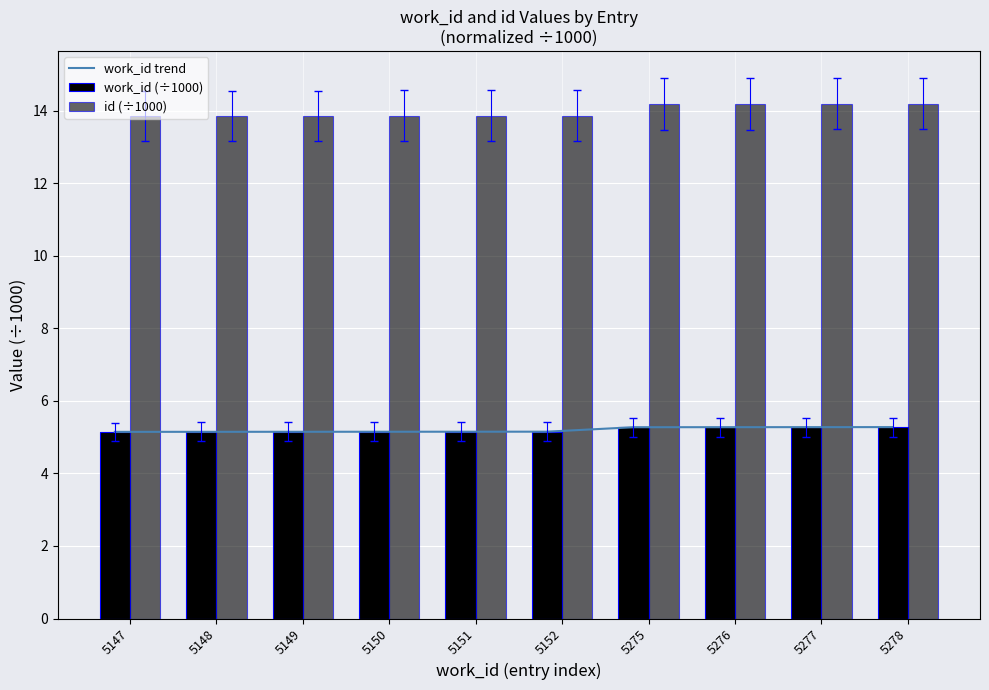

The id (÷1000) series shows 23.2 at 5148. True or false?

False